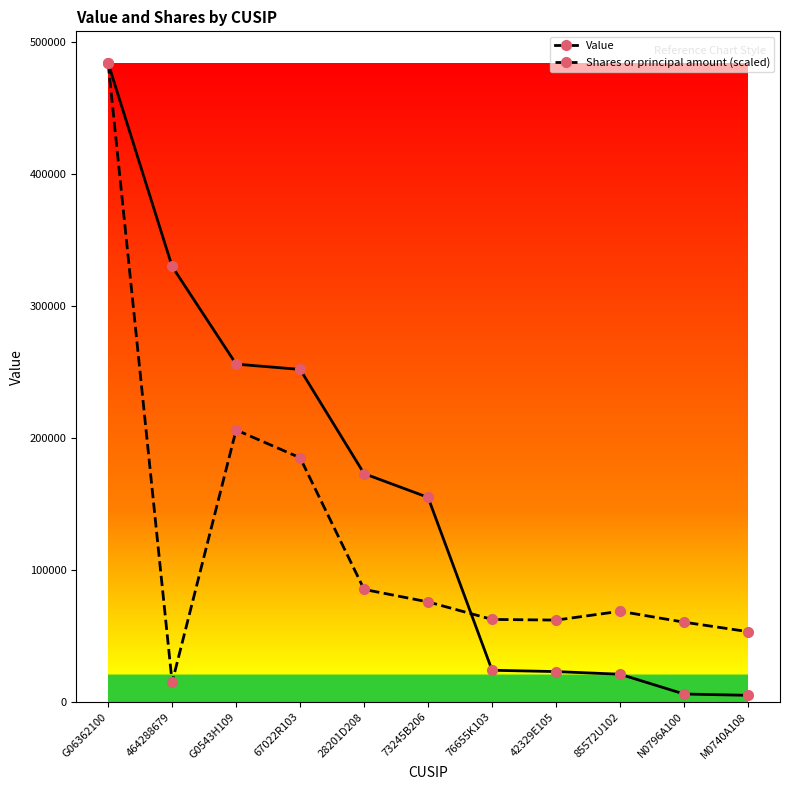

What is the value of the Shares or principal amount (scaled) point at the 8th from the left?

62020.0